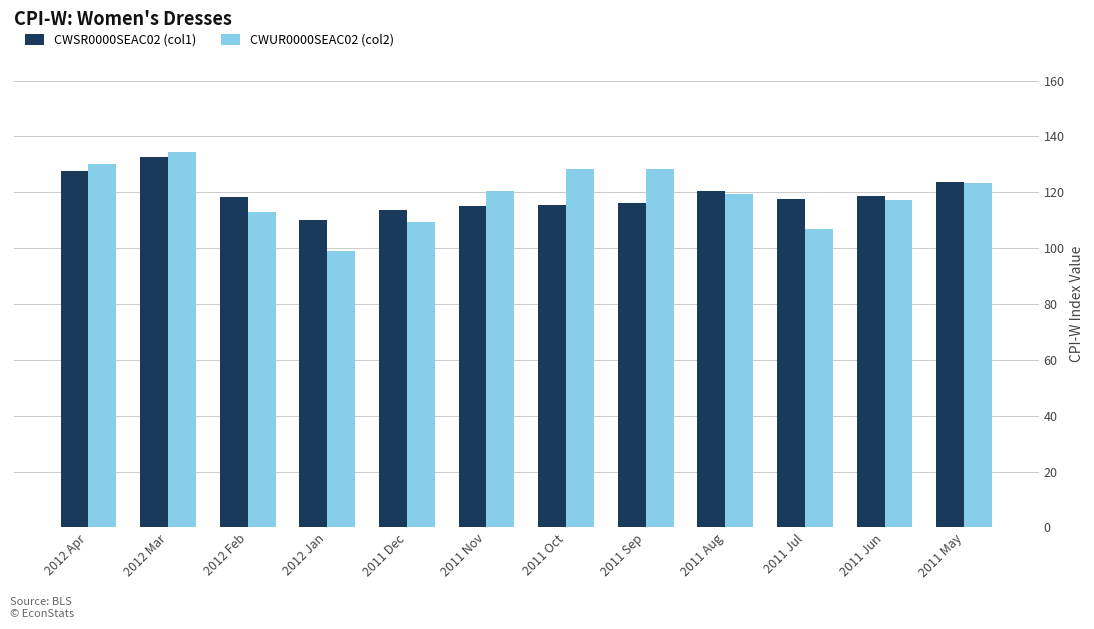

Between 2012 Feb and 2011 May, which series saw the biggest shift?

CWUR0000SEAC02 (col2)